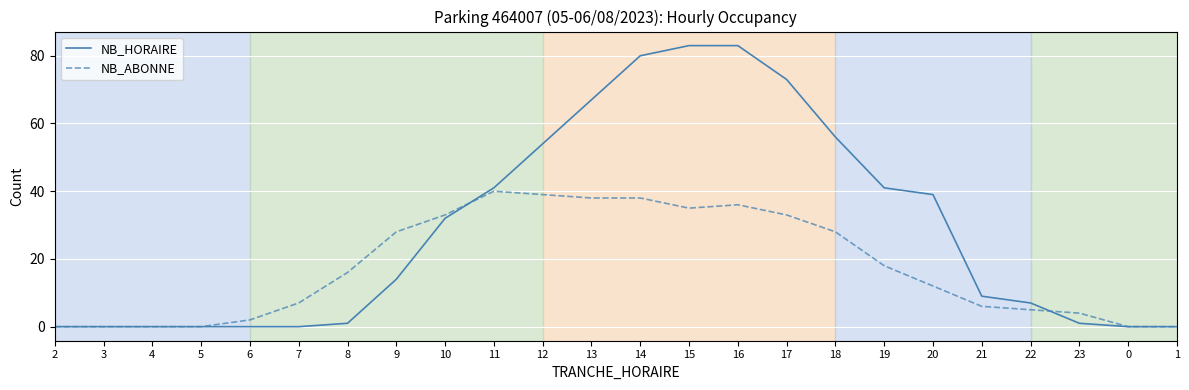

Does the chart display data point markers on the line(s)?

No